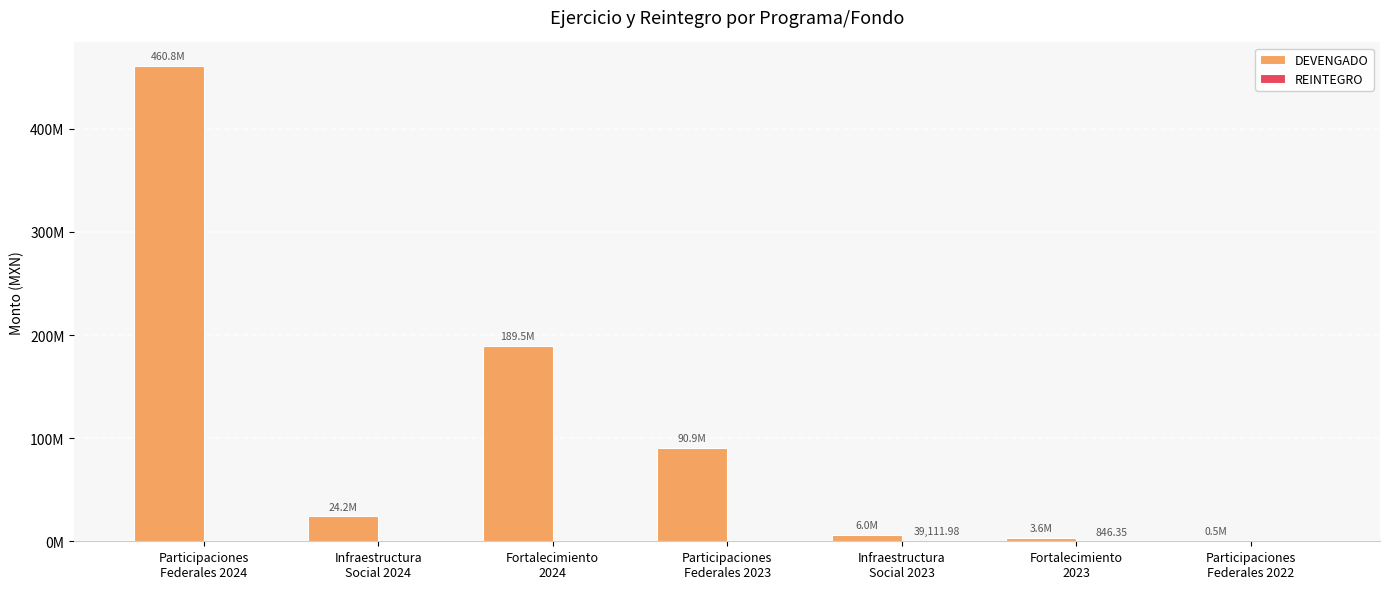

At which label does REINTEGRO reach its minimum?

Participaciones
Federales 2024